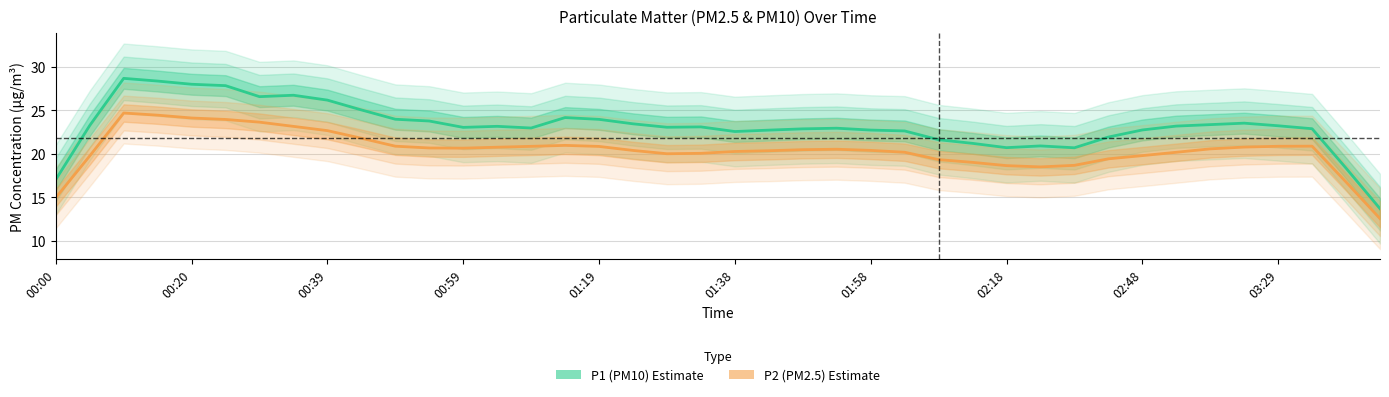

True or false: P2 (PM2.5) and P1 (PM10) intersect in this chart.

False